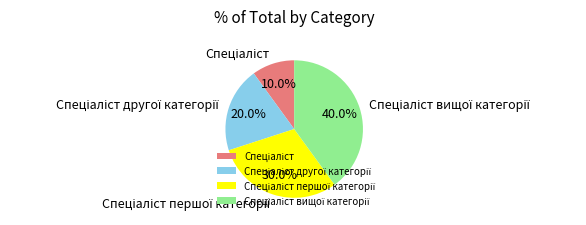

Is there any slice that represents more than half of the pie?

No